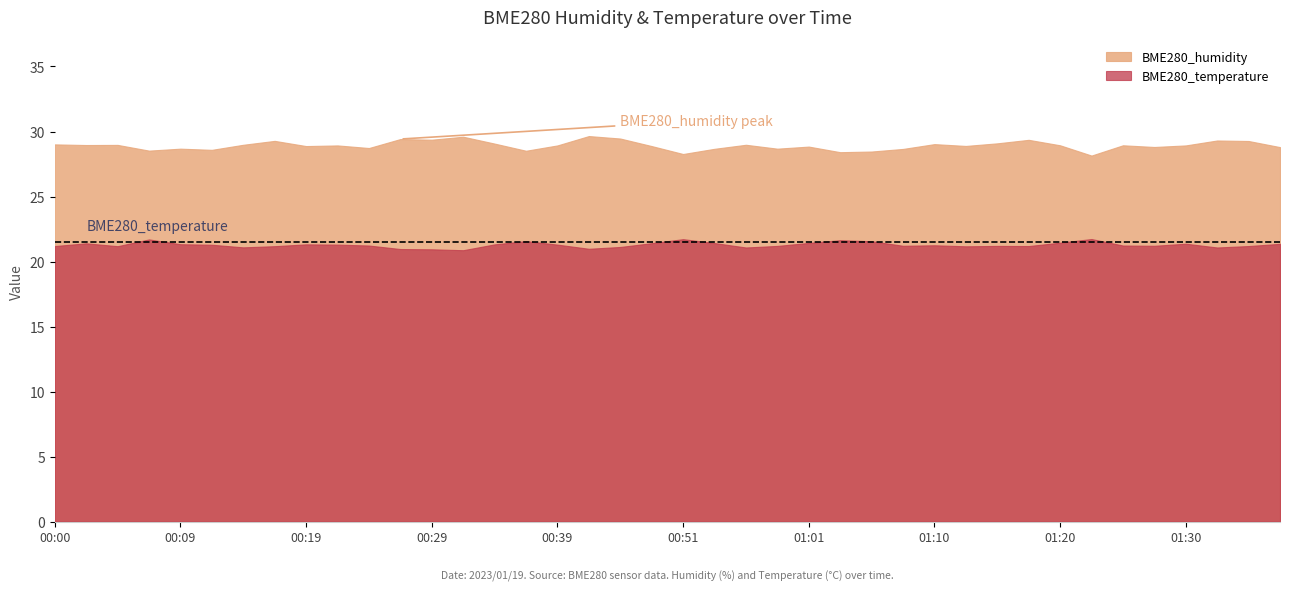

At which label does BME280_temperature reach its minimum?

00:31